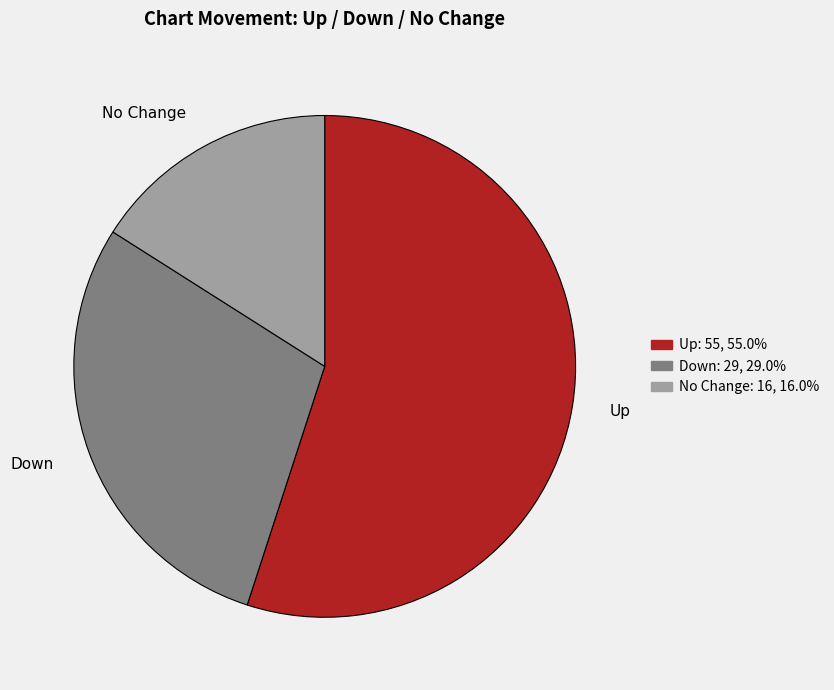

Is there a majority slice in this chart?

Yes